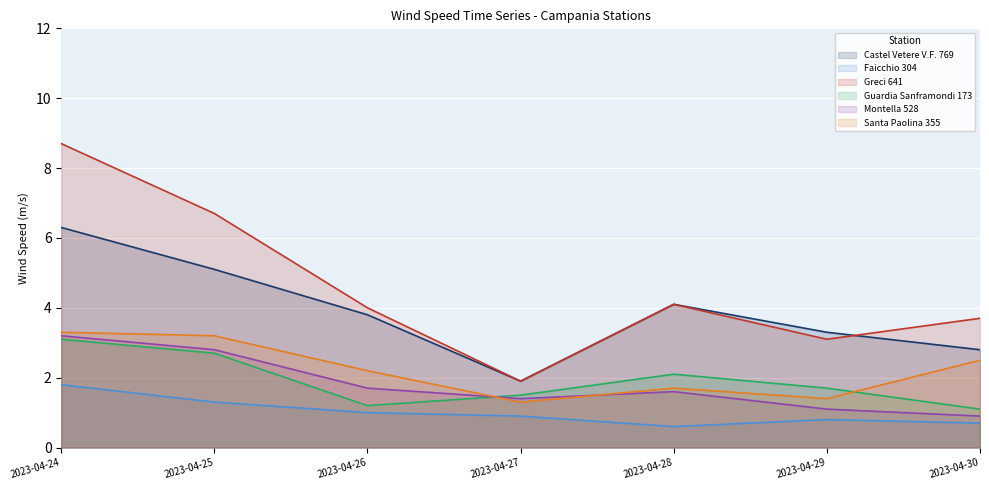

In Greci 641, how many points are lower than both neighbors (excluding endpoints)?

2